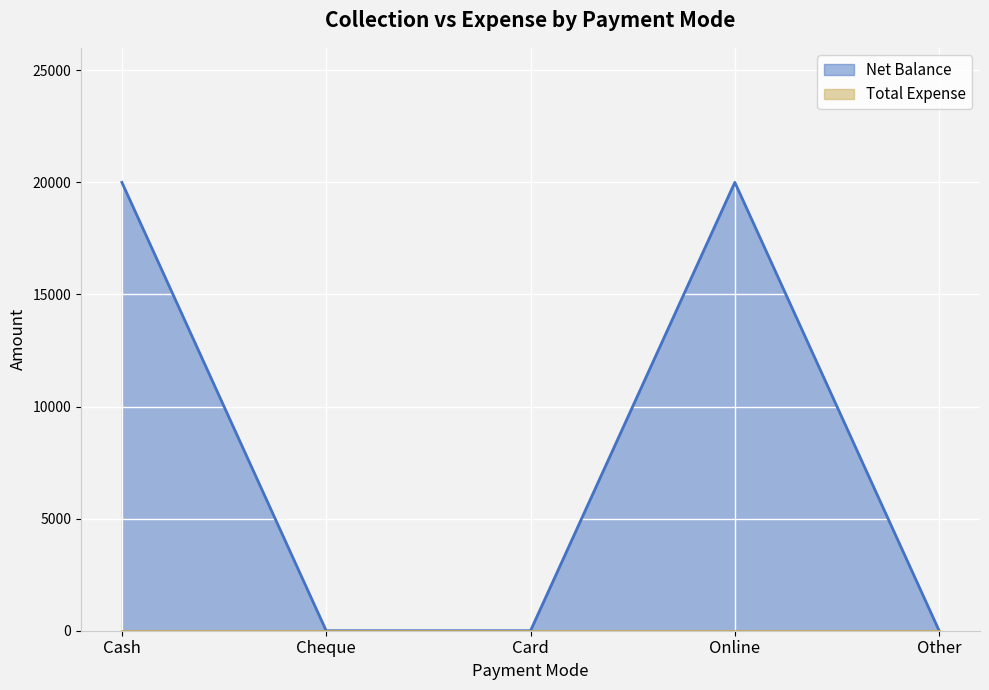

True or false: the data has more than 2 interior local peaks.

False